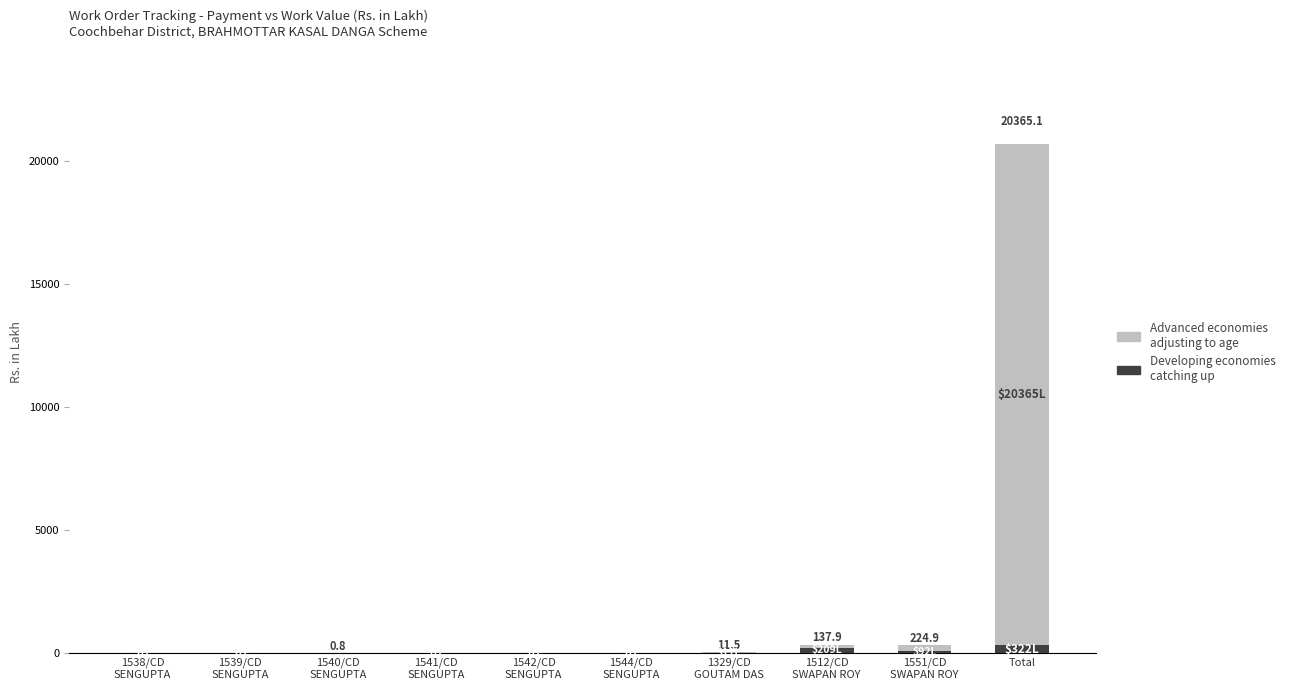

At which category is the sum across all series the highest?

Total